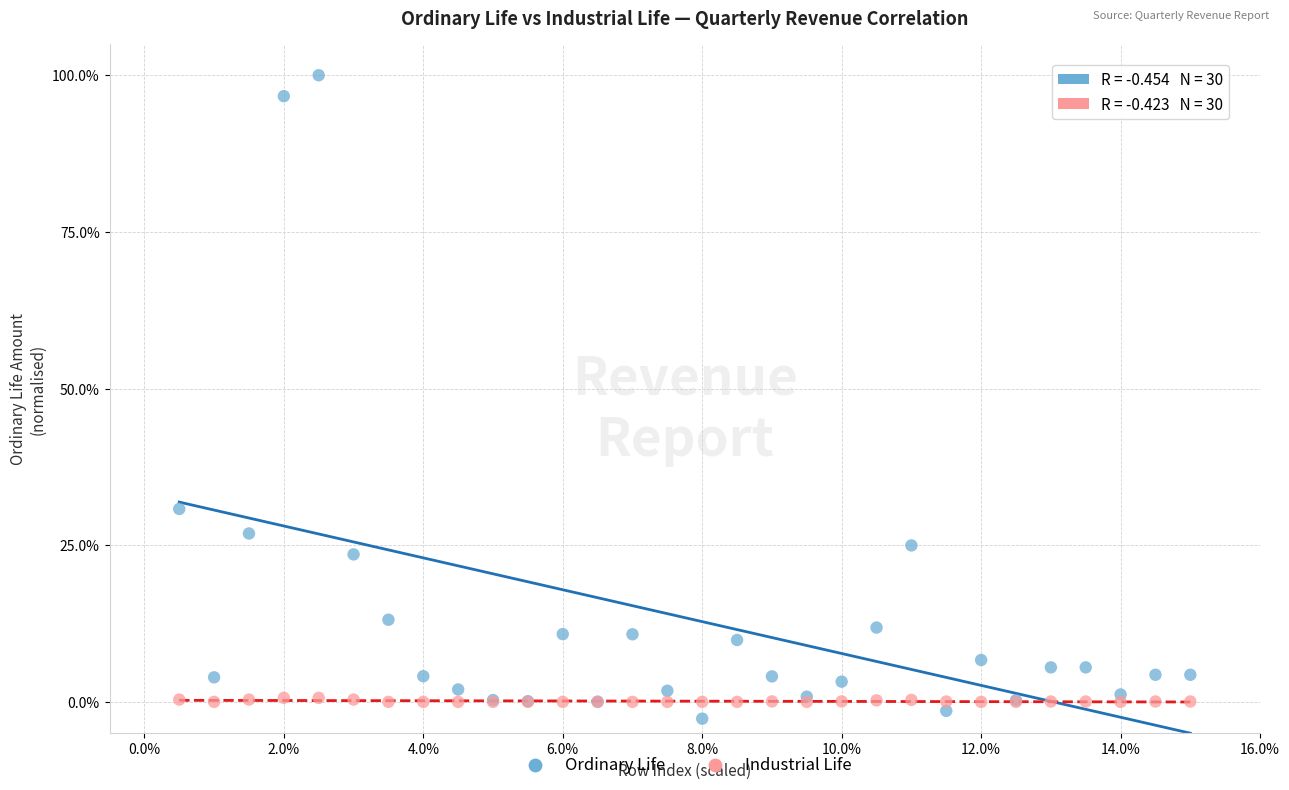

What are all the series names shown in the legend?

Ordinary Life, Industrial Life